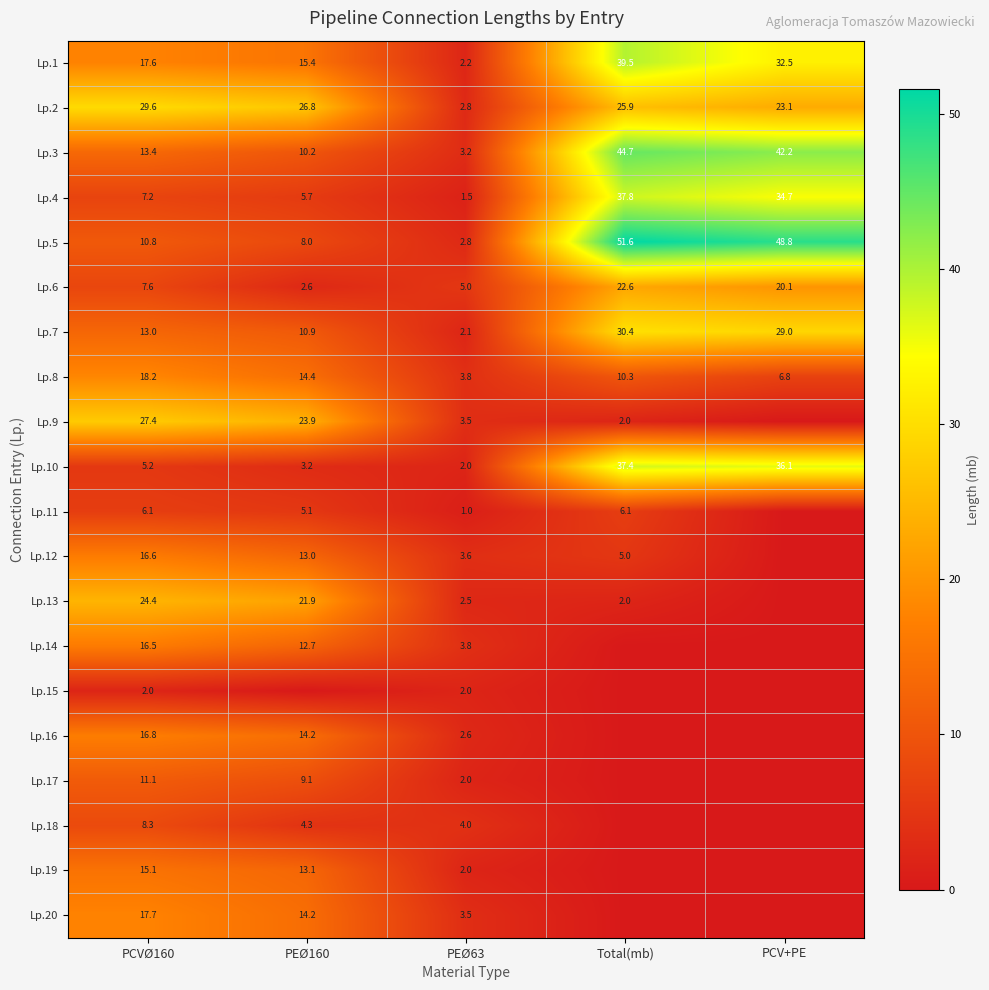

What is the maximum value for Lp.8?

18.2